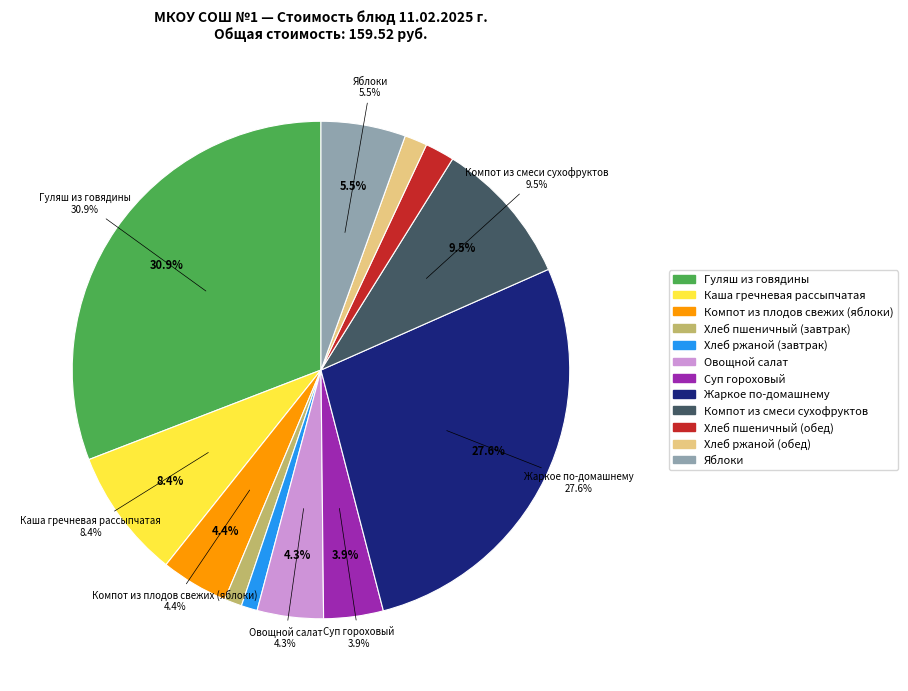

How much of the chart is everything except Гуляш из говядины?

69.1%